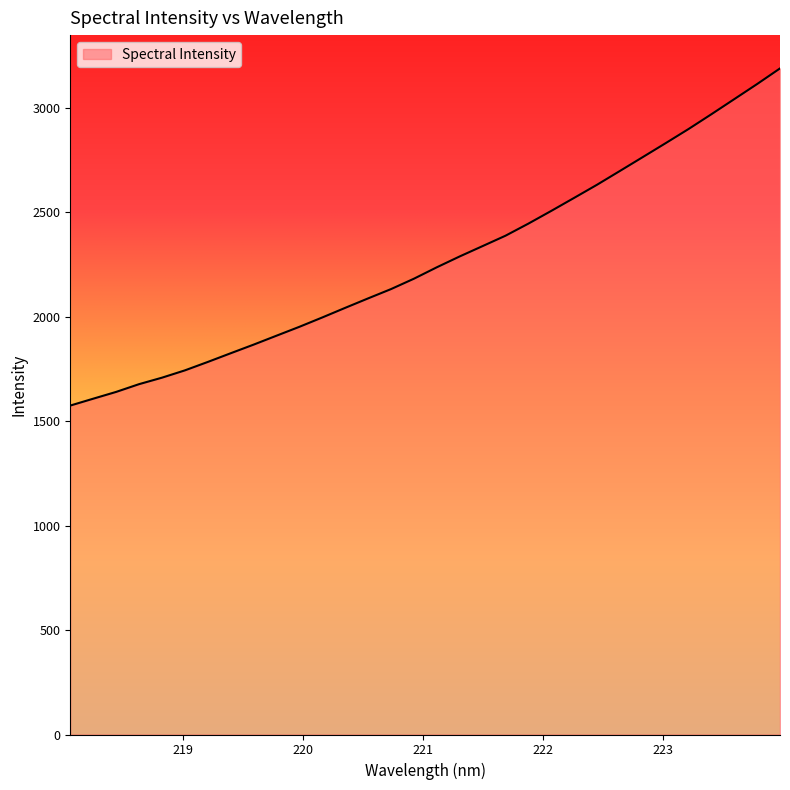

What is the greatest value displayed?

3187.4